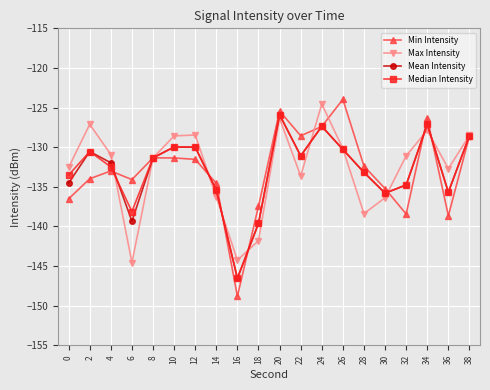

What is the minimum value for Min Intensity?

-148.8